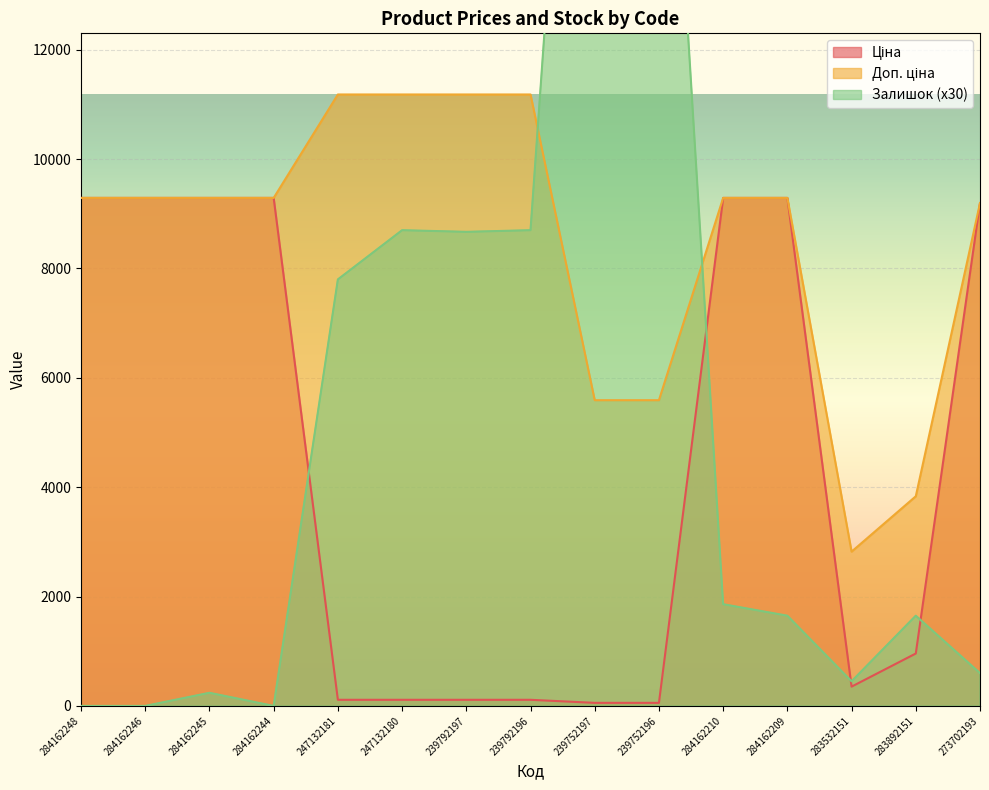

Reading right to left, transcribe all the data shown in this chart.

Ціна: 9196.3	958.4	352.6	9290.5	9290.5	55.9	55.9	111.8	111.8	111.8	111.8	9290.5	9290.5	9290.5	9290.5
Доп. ціна: 9196.3	3833.8	2821.2	9290.5	9290.5	5591.0	5591.0	11182.0	11182.0	11182.0	11182.0	9290.5	9290.5	9290.5	9290.5
Залишок: 600.0	1650.0	450.0	1650.0	1860.0	20940.0	25350.0	8700.0	8670.0	8700.0	7800.0	0.0	240.0	0.0	0.0